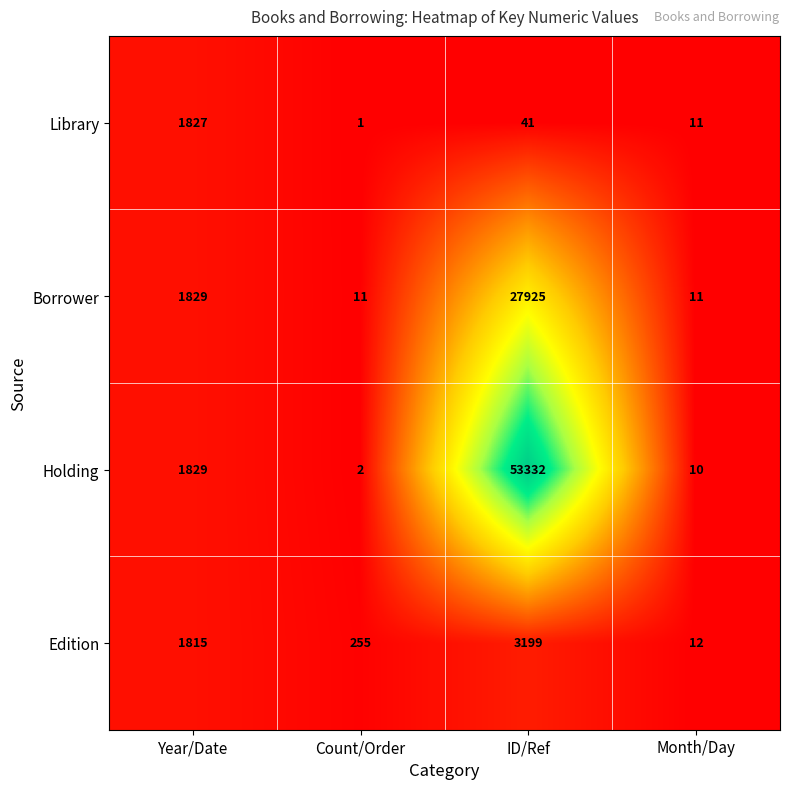

Is it true that Borrower equals 49932 at ID/Ref?

False